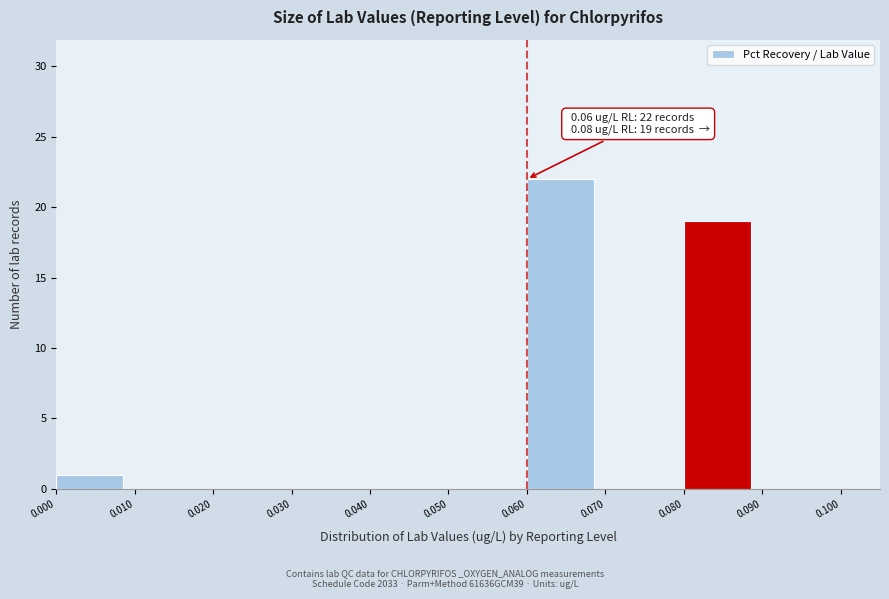

Which range on the x-axis has the tallest bar?

0.060 to 0.070